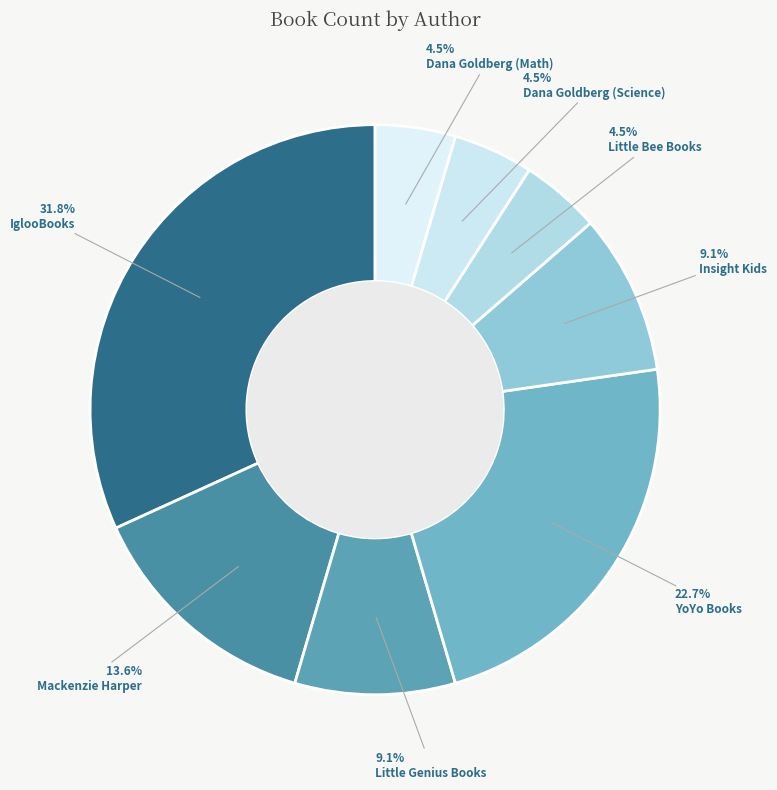

Does any single category account for the majority?

No